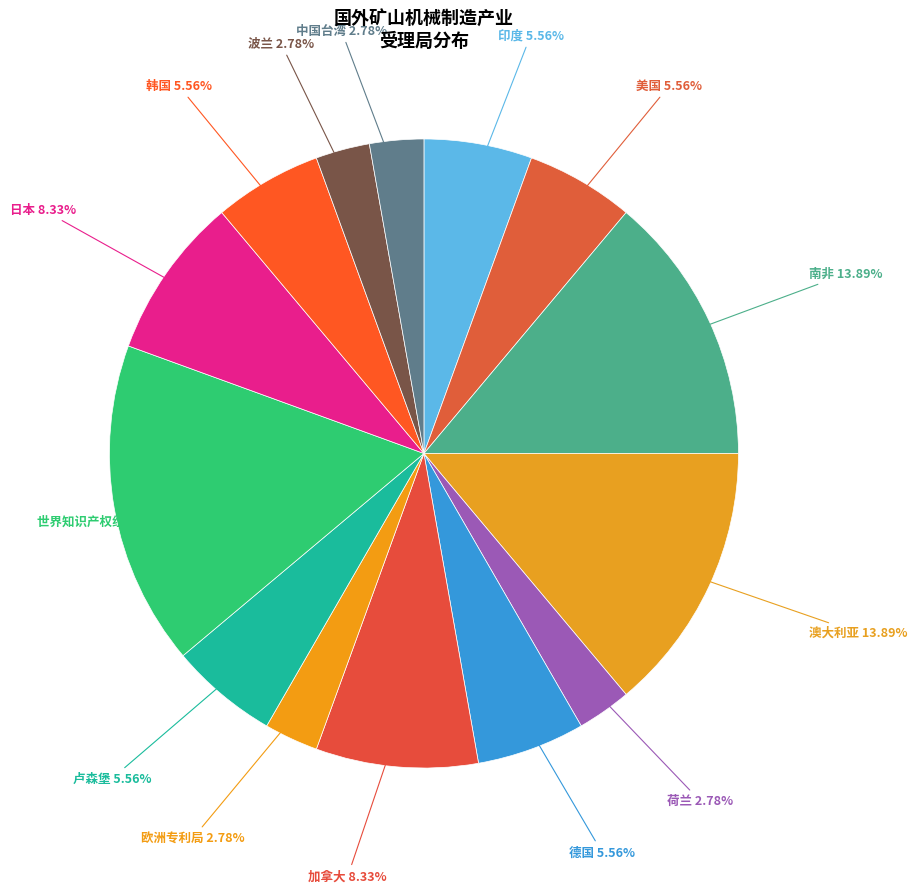

How many slices are in this pie chart?

14